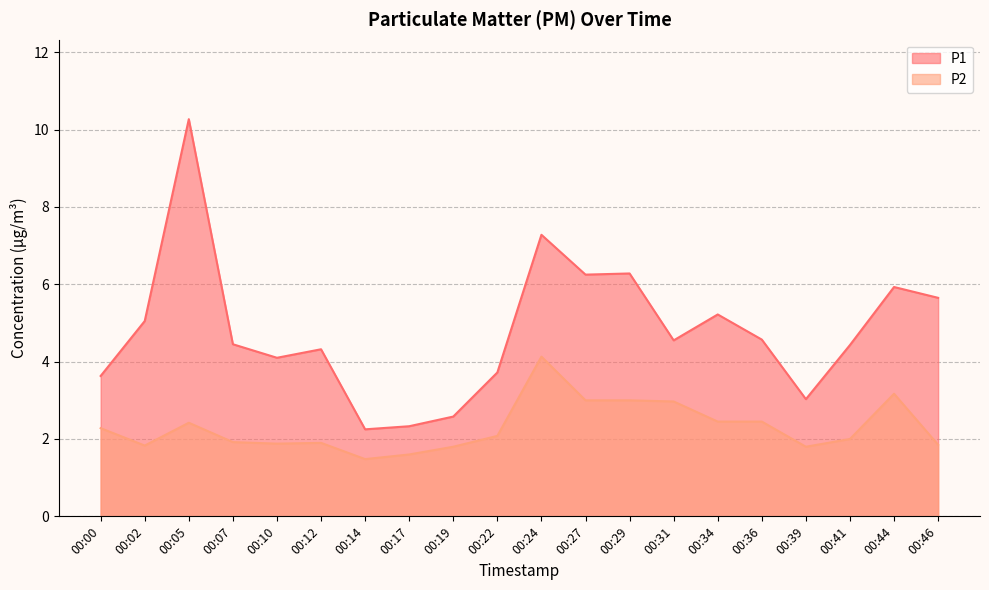

Rank the series by their maximum value, from lowest to highest.

P2, P1